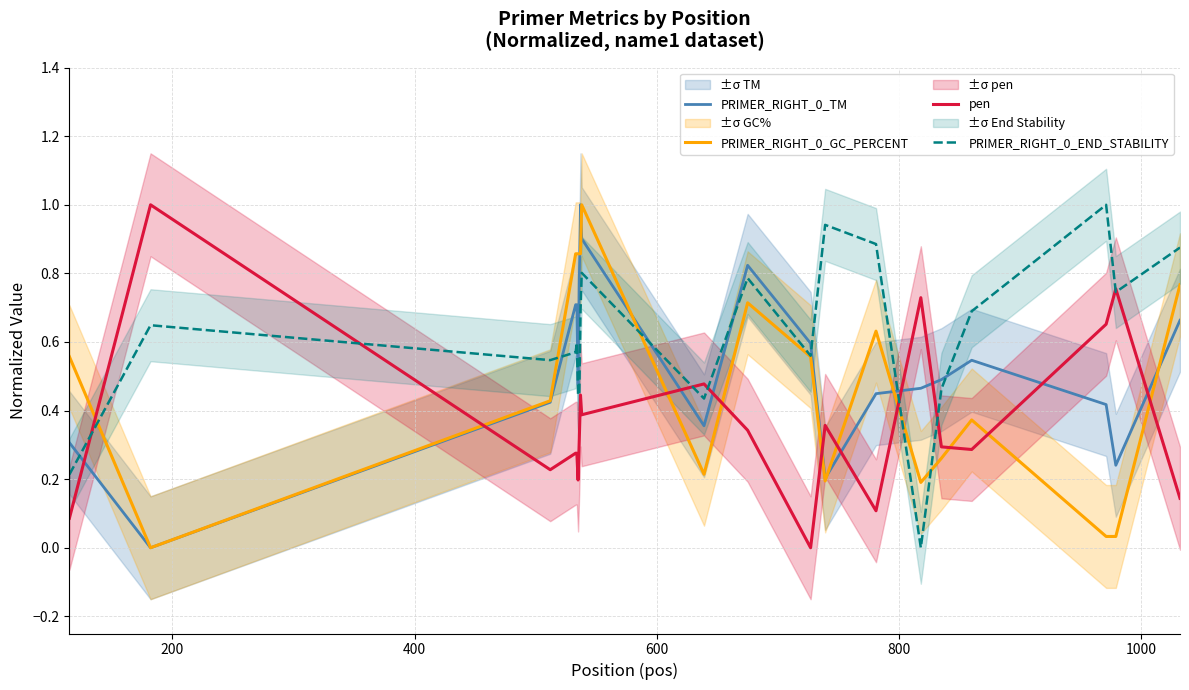

What is the sum of all pen values?

7.4